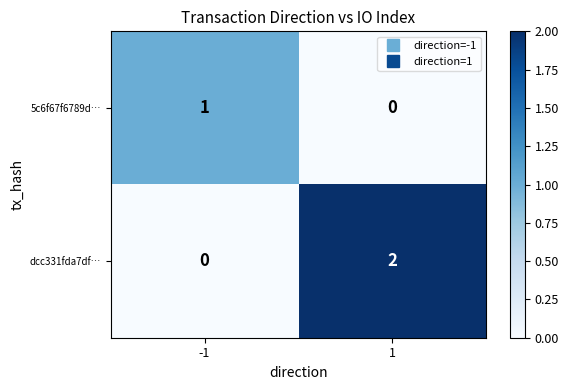

Which series has the widest spread of values?

dcc331fda7df…